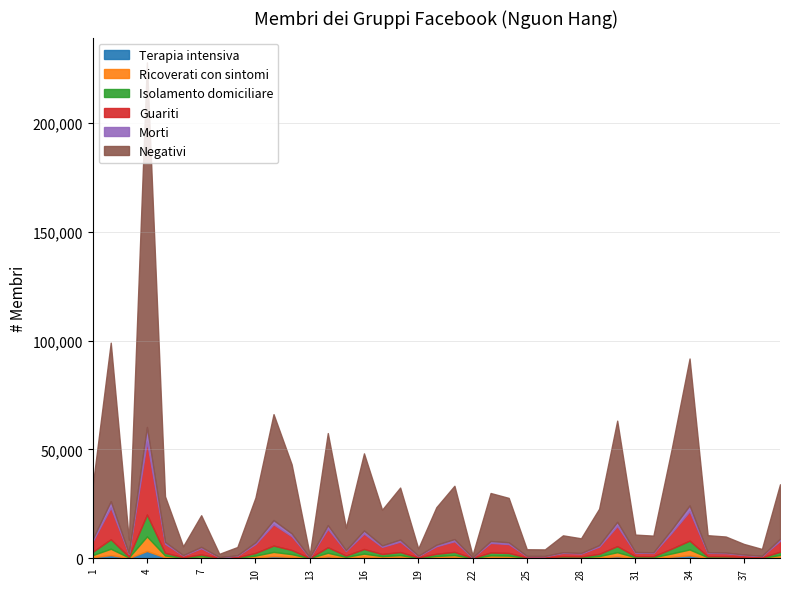

What is the difference between the Morti values at 31 and 18?

636